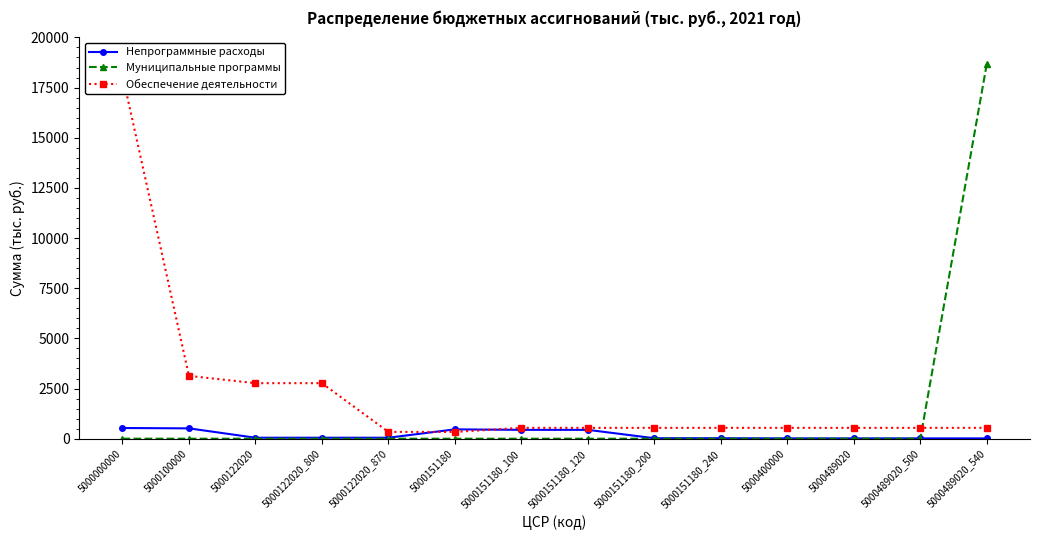

What are all the series names shown in the legend?

Непрограммные расходы, Муниципальные программы, Обеспечение деятельности